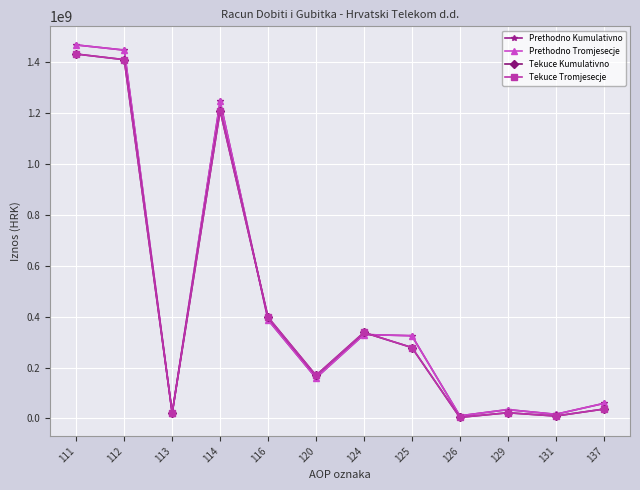

What value does the Prethodno Tromjesecje series have at 129, to the nearest 10?

34782750